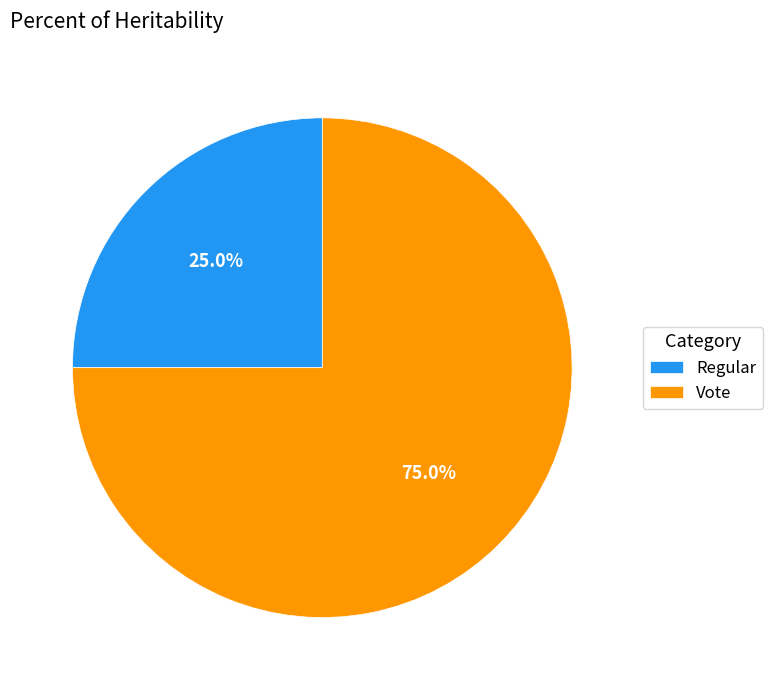

Which slice is the smallest?

Regular